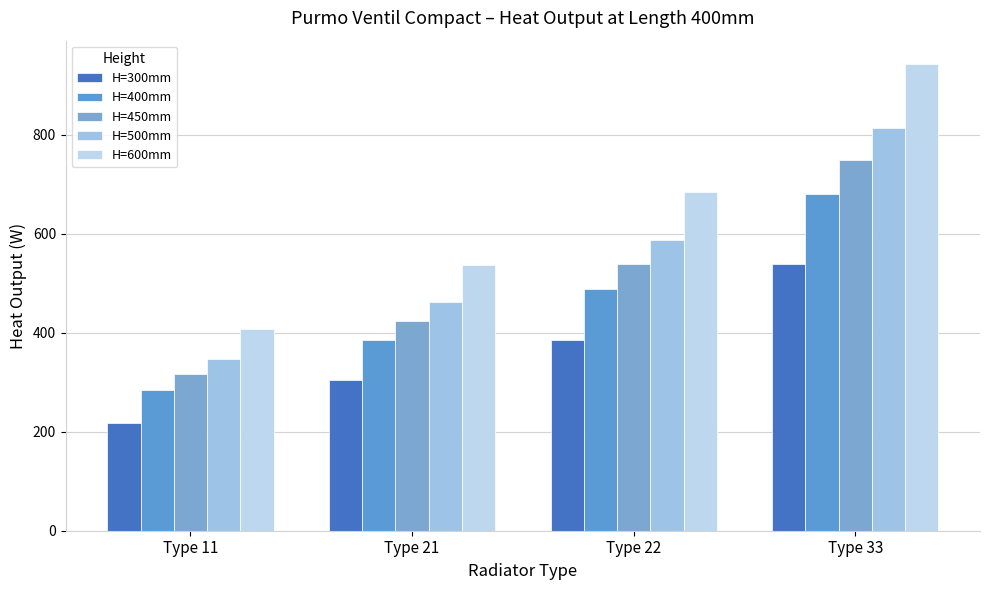

Where is H=450mm nearest to the value 531?

Type 22